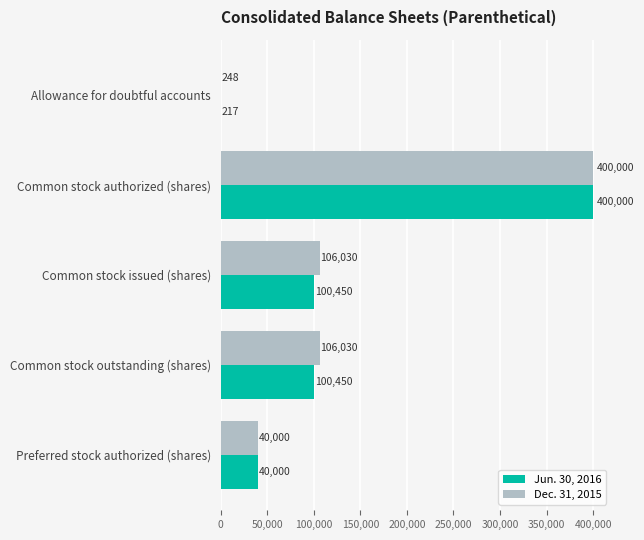

What is the sum of all Jun. 30, 2016 values?

641117